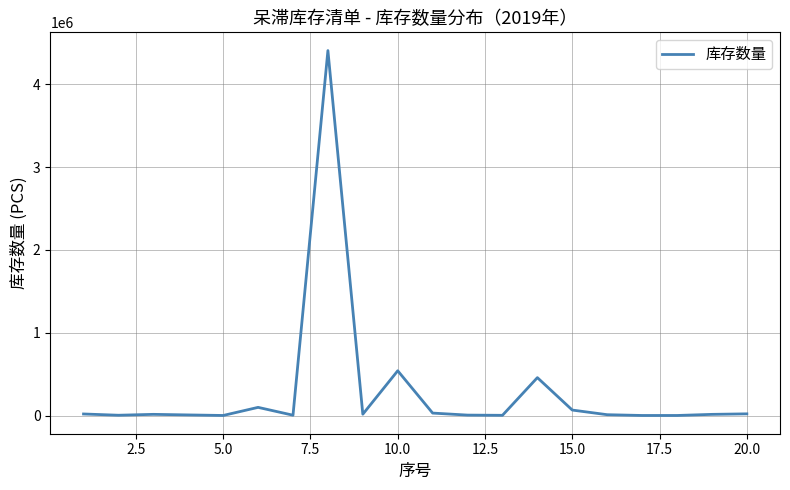

What is the difference between the maximum and minimum values?

4406909